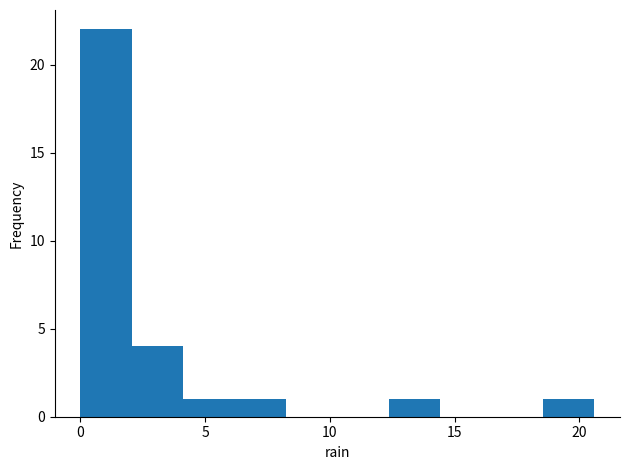

Reading left to right, list every bar in this chart as the range it spans on the x-axis followed by its height. Neither the bar edges nor the heights are printed on the chart, so give them approximately, as read against the axes.

0.0 to 2.0: 22
2.0 to 4.0: 4
4.0 to 6.0: 1
6.0 to 8.0: 1
8.0 to 10.5: 0
10.5 to 12.5: 0
12.5 to 14.5: 1
14.5 to 16.5: 0
16.5 to 18.5: 0
18.5 to 20.5: 1